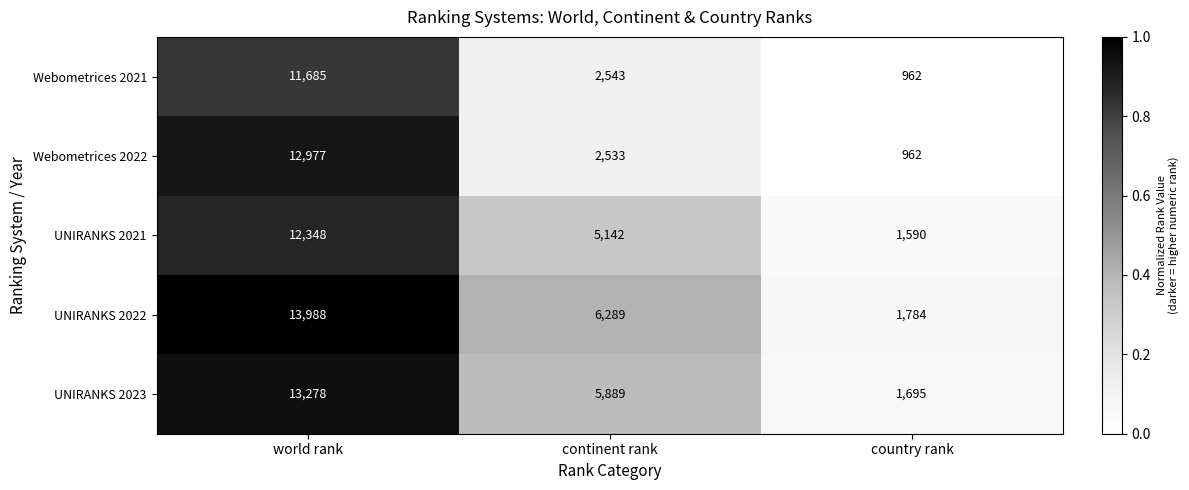

At which category is the sum across all series the highest?

world rank